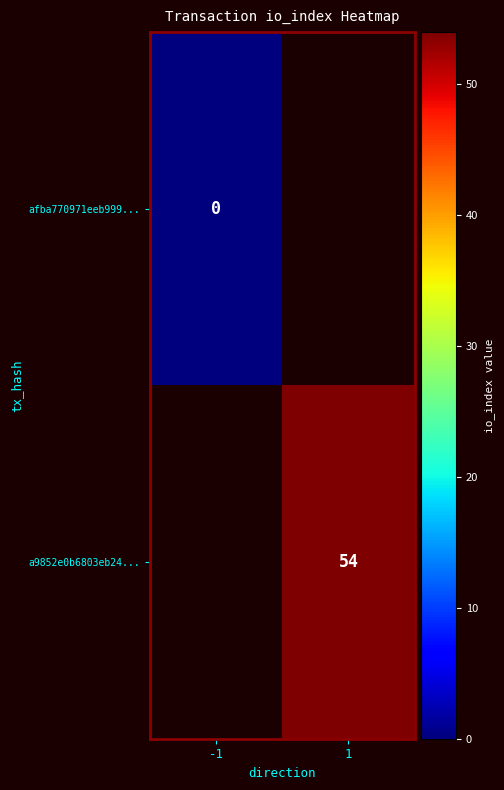

The value of a9852e0b6803eb24... at 1 is 73. True or false?

False